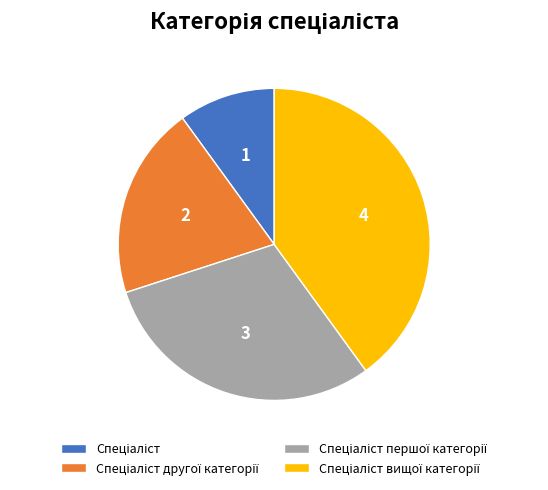

How many segments does this pie chart have?

4